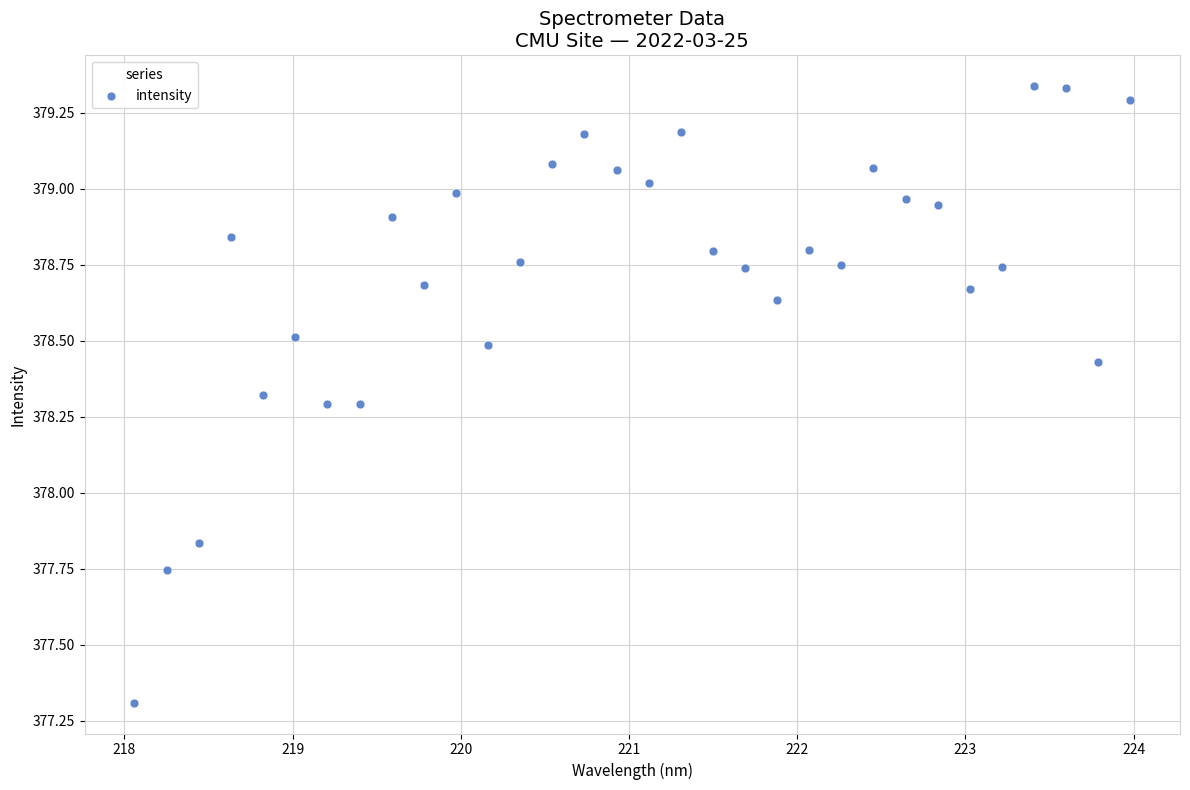

What is the range of Y values (max minus min)?

2.0